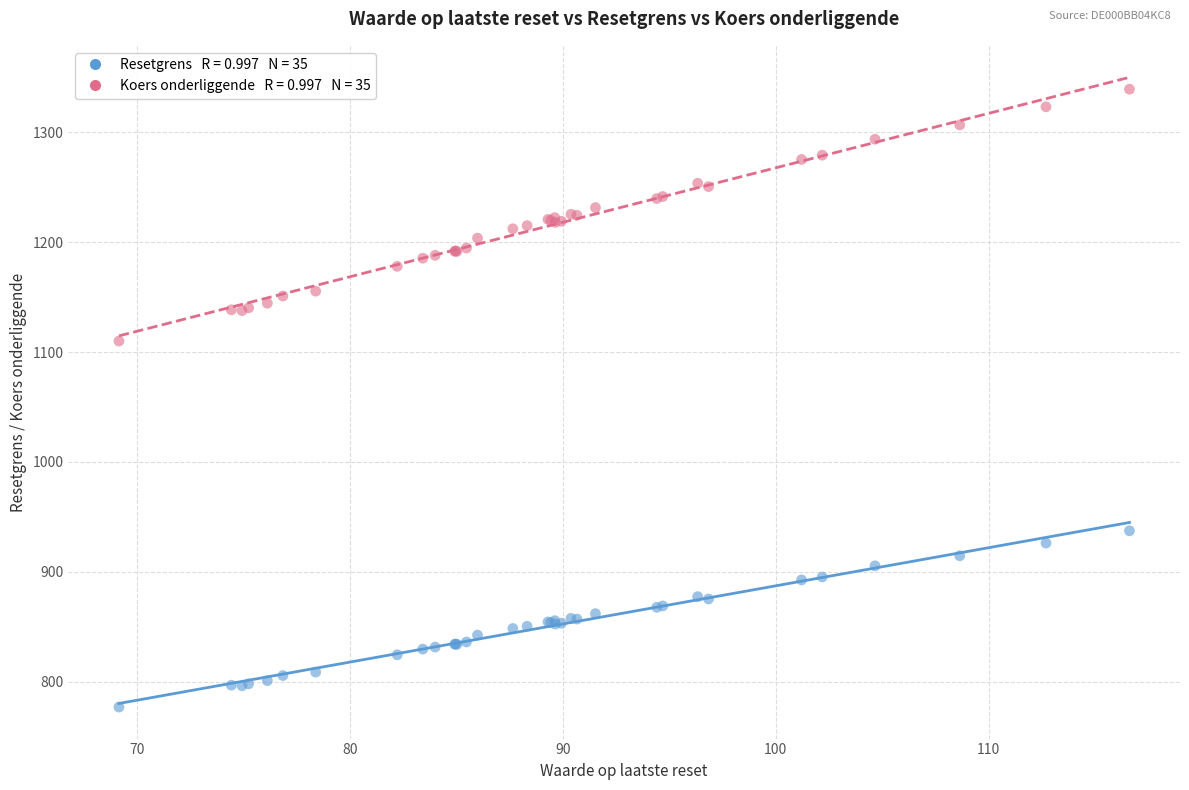

Across all series, what Y value is closest to 1058?

1110.0